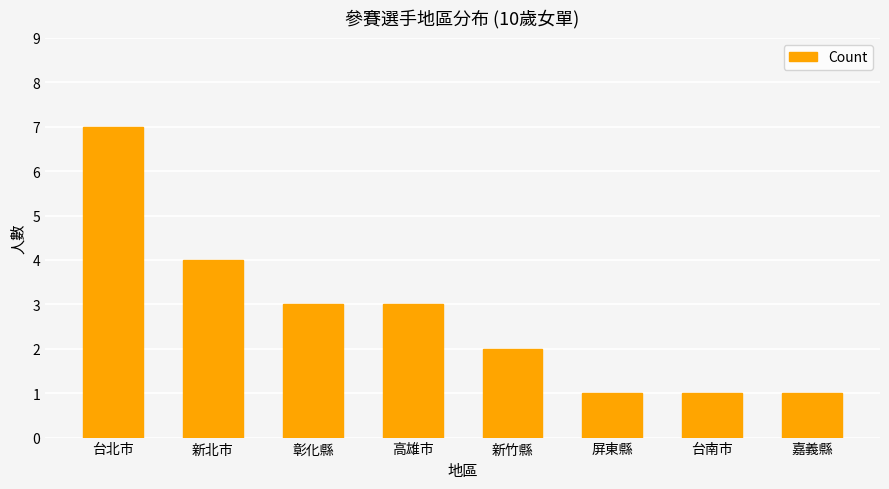

What value does the data have at 台南市?

1